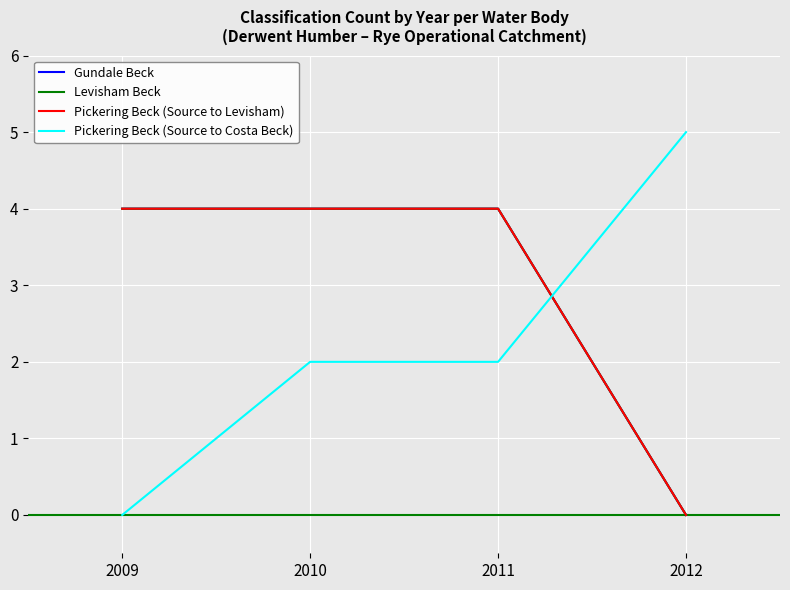

What is the average value of the Pickering Beck (Source to Levisham) series?

3